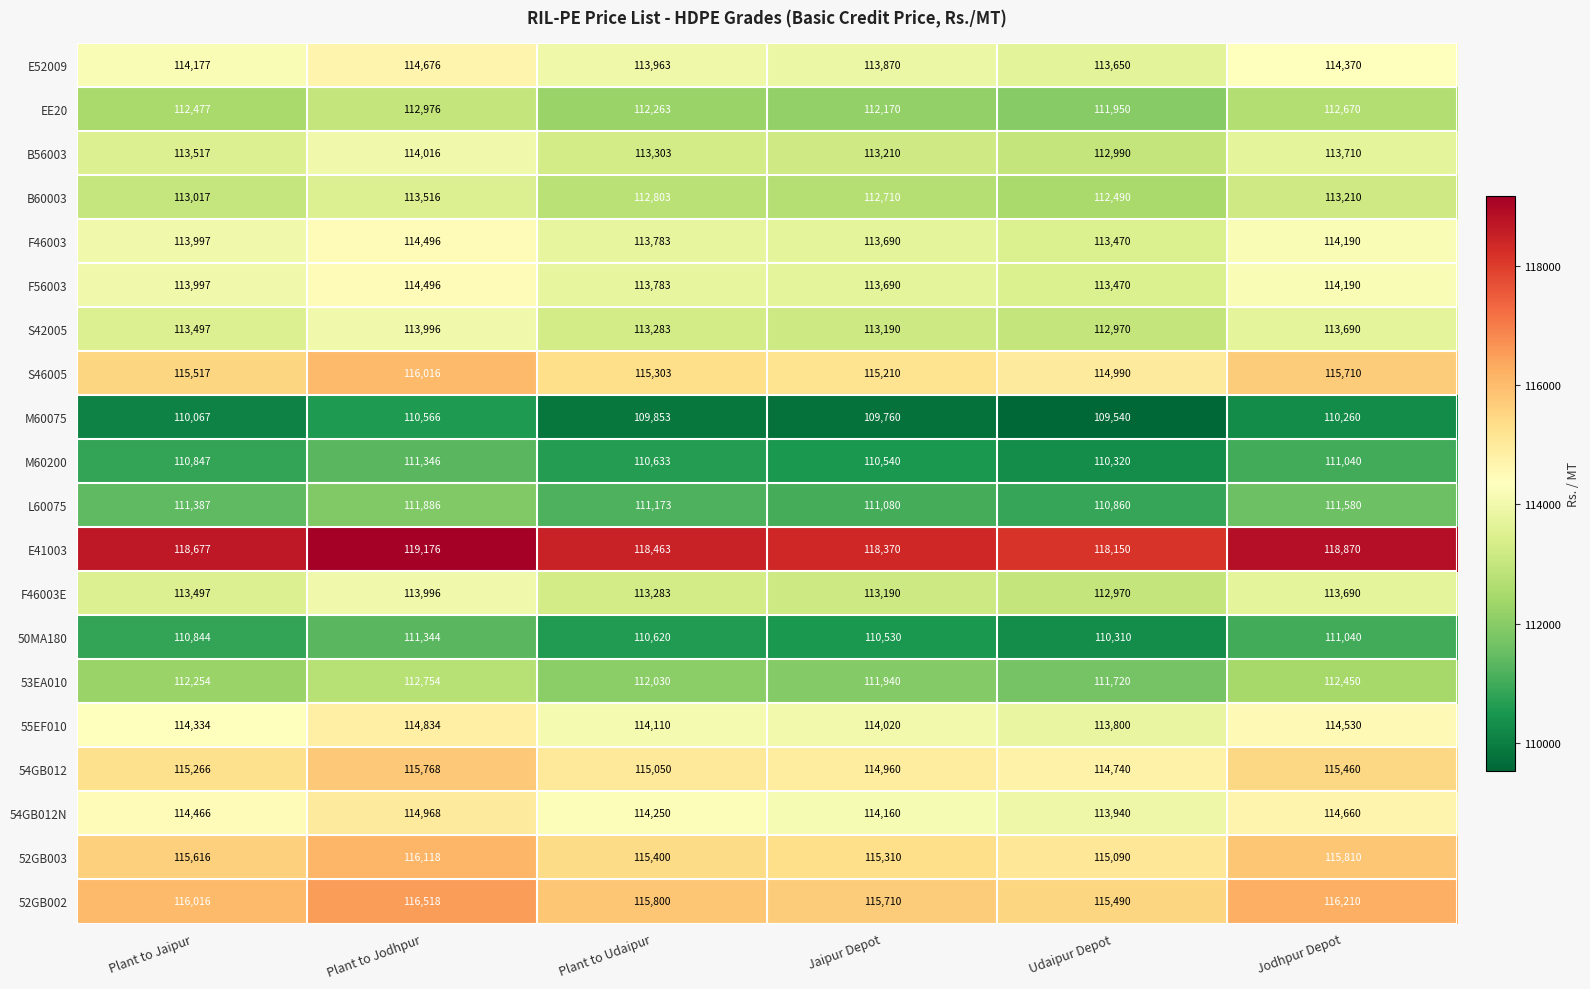

What is the difference between the highest and lowest values at Jaipur Depot?

8610